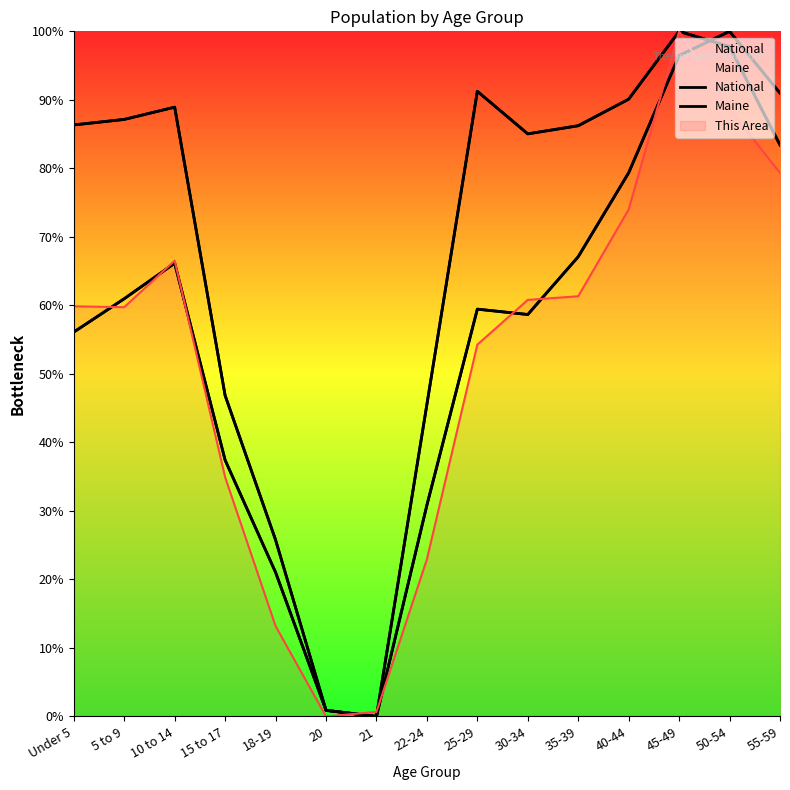

What is the value of the Maine point at the 3rd from the left?

66.2